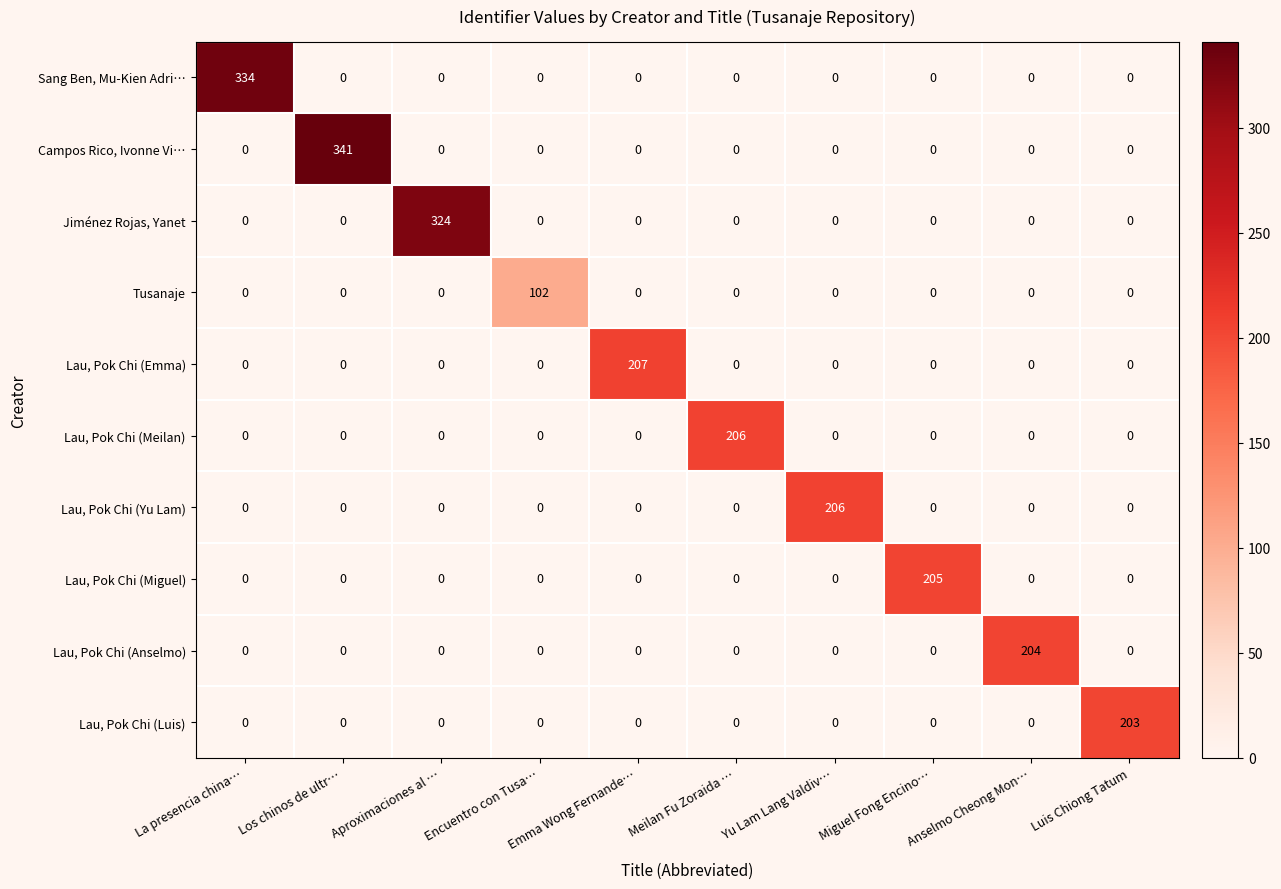

Which series has the largest total across all categories?

Campos Rico, Ivonne Vi…